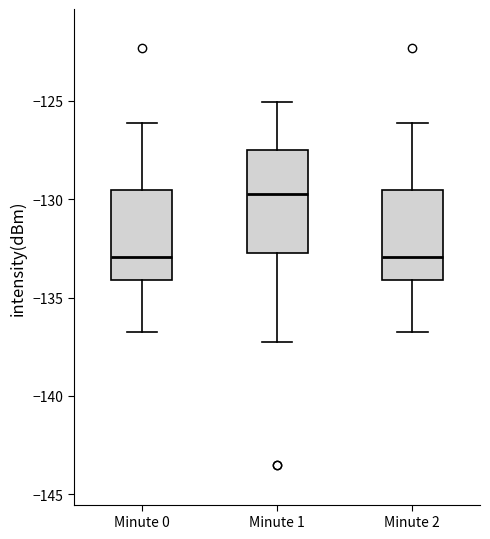

Reading left to right, transcribe this box plot: for each box, give where its median line is, the range the box spans, and where its two whiskers end, as read against the y-axis. The values are not printed on the chart, so give them approximately, as read against the axis.

Minute 0: median -133.0, box -134.0 to -129.5, whiskers -137.0 to -126.0
Minute 1: median -130.0, box -132.5 to -127.5, whiskers -137.0 to -125.0
Minute 2: median -133.0, box -134.0 to -129.5, whiskers -137.0 to -126.0